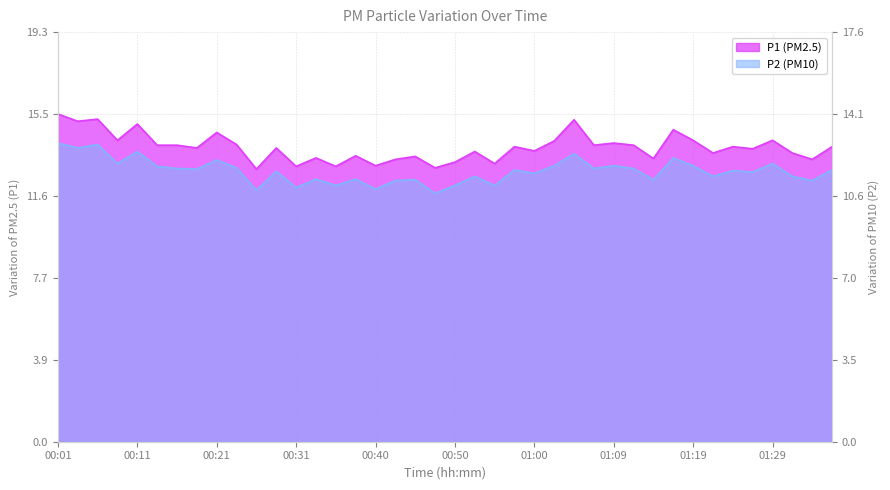

What is the value of the P1 point at the 21st from the left?

13.2